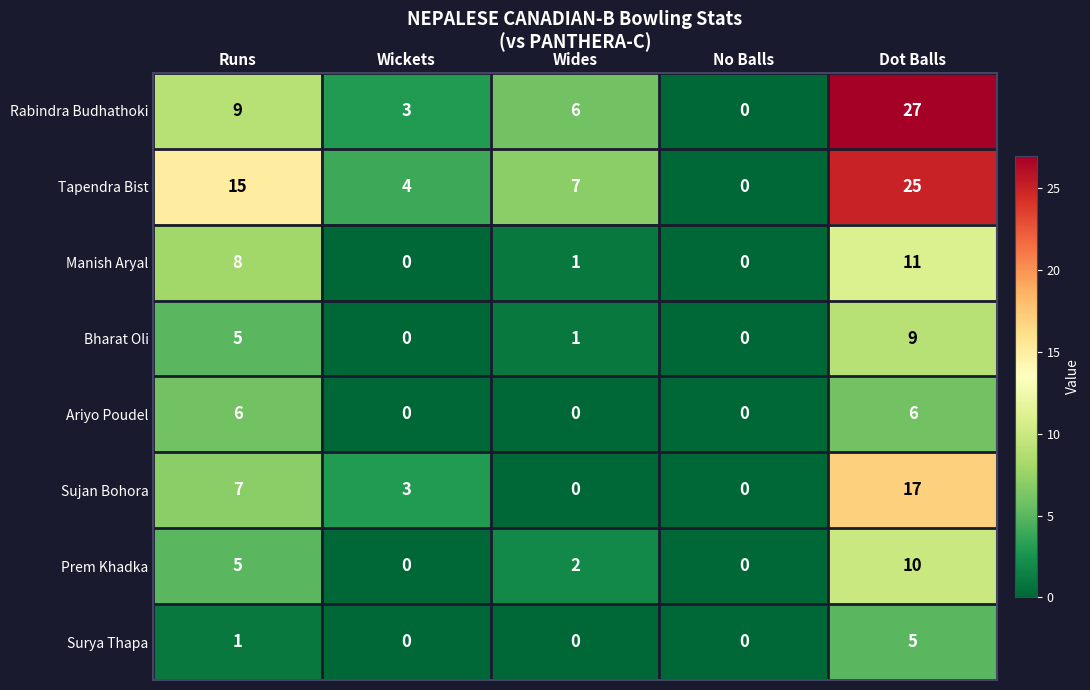

Rank the series by their maximum value, from lowest to highest.

Surya Thapa, Ariyo Poudel, Bharat Oli, Prem Khadka, Manish Aryal, Sujan Bohora, Tapendra Bist, Rabindra Budhathoki